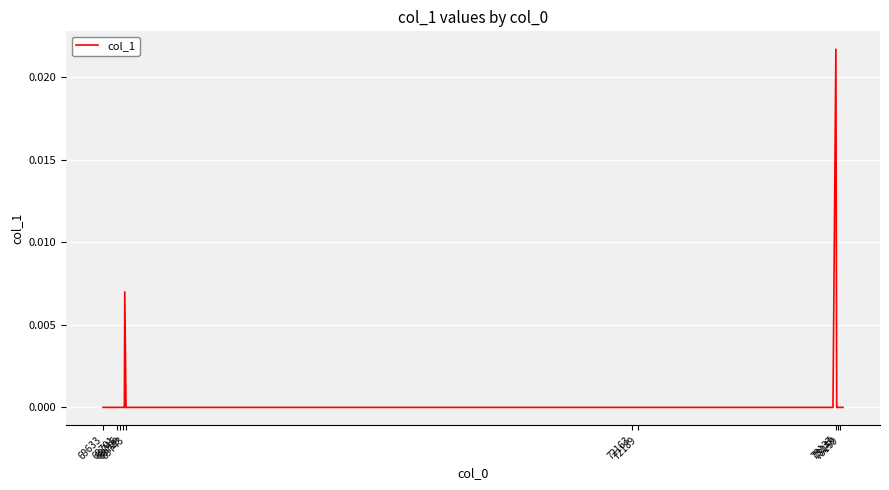

How many lines are shown in the chart?

1